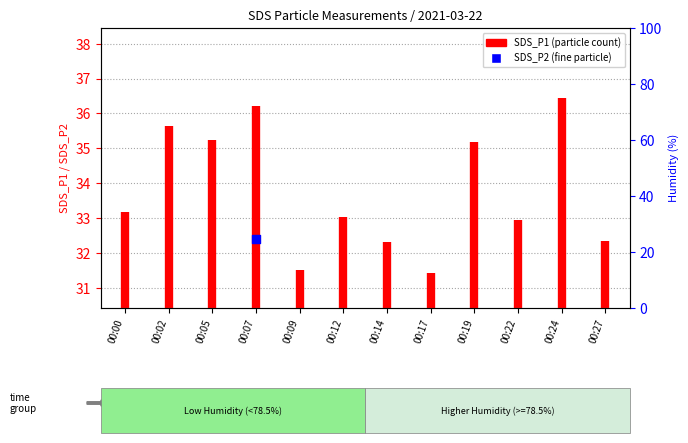

Between 00:02 and 00:19, which is larger?

00:02